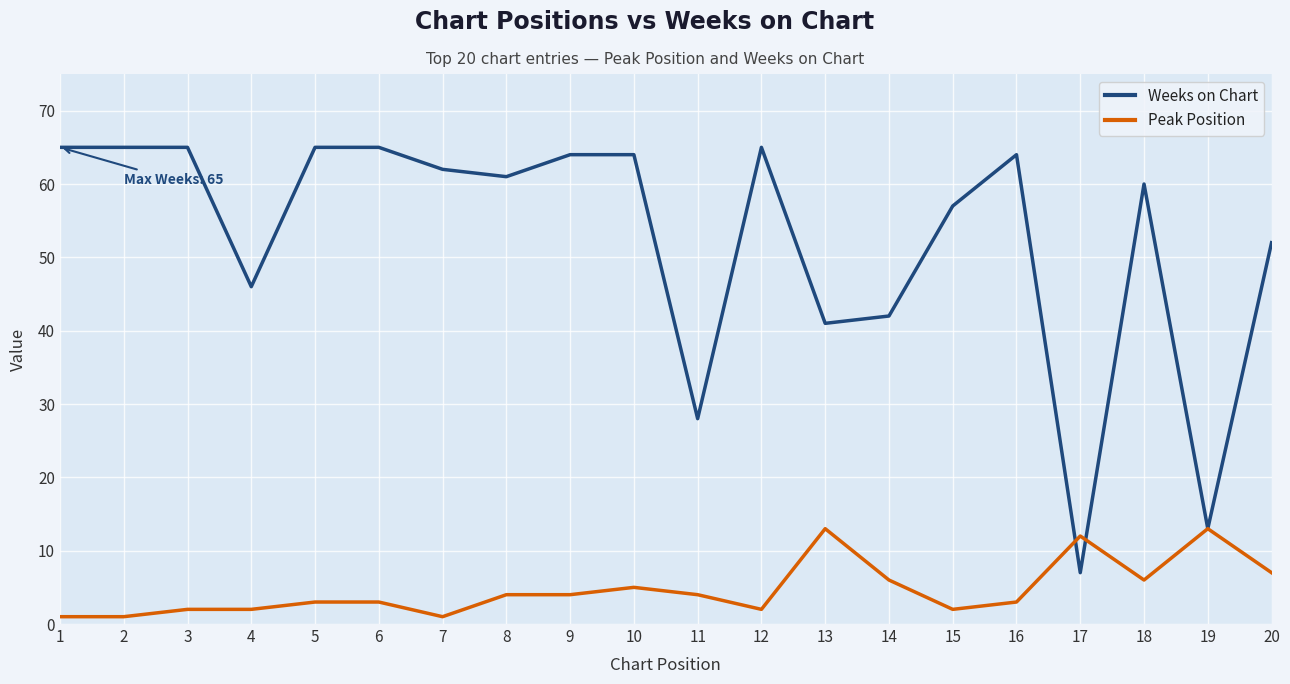

Reading right to left, extract all data points from this chart.

Weeks on Chart: 52	13	60	7	64	57	42	41	65	28	64	64	61	62	65	65	46	65	65	65
Peak Position: 7	13	6	12	3	2	6	13	2	4	5	4	4	1	3	3	2	2	1	1